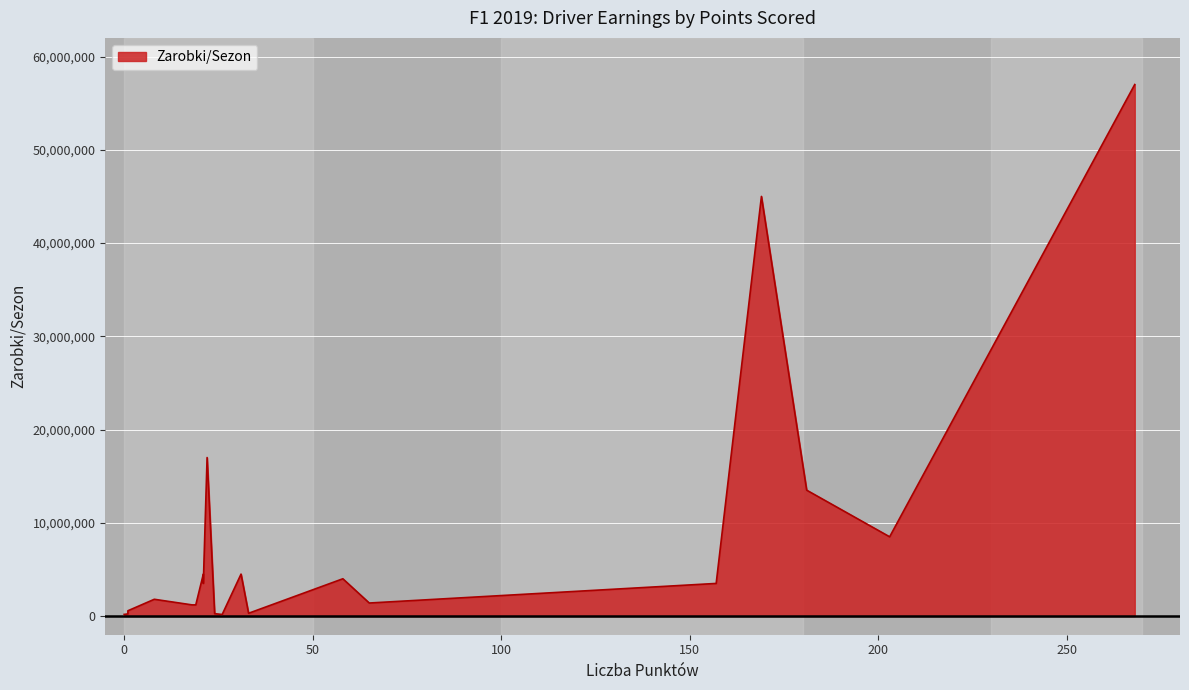

Between 18 and 31, which is larger?

31